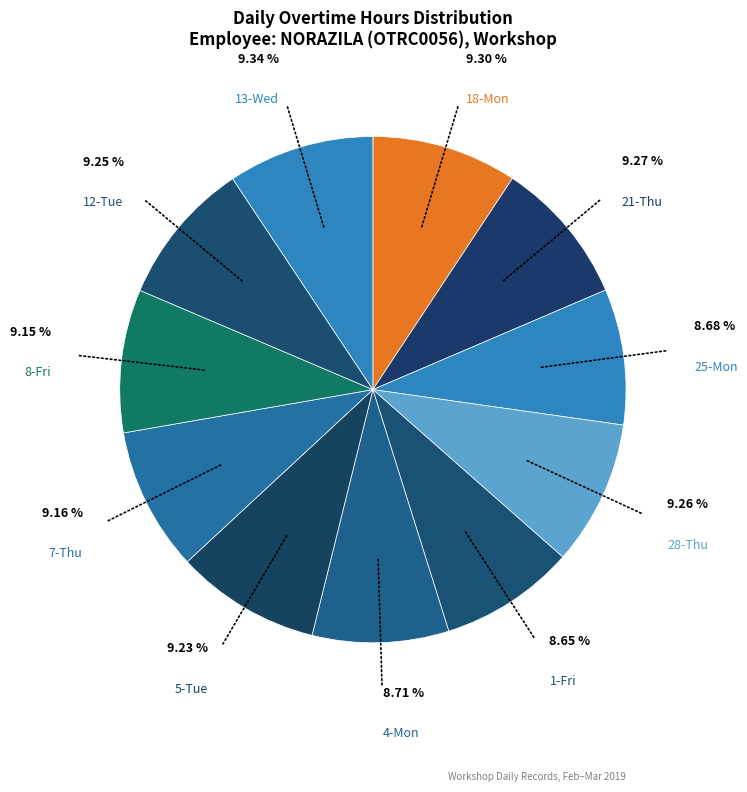

To the nearest percent, what portion does 12-Tue represent?

9%